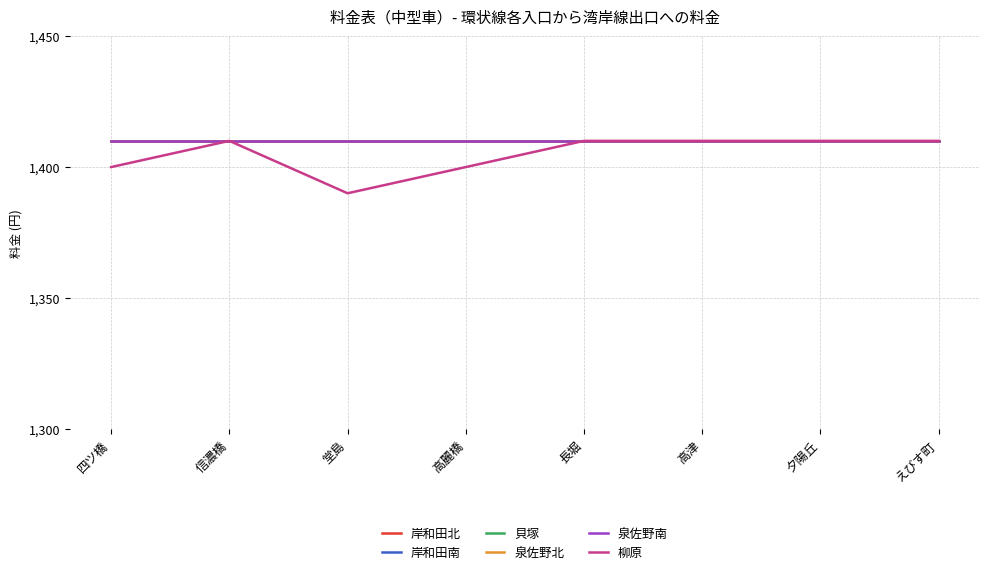

Does the chart have visible grid lines?

Yes